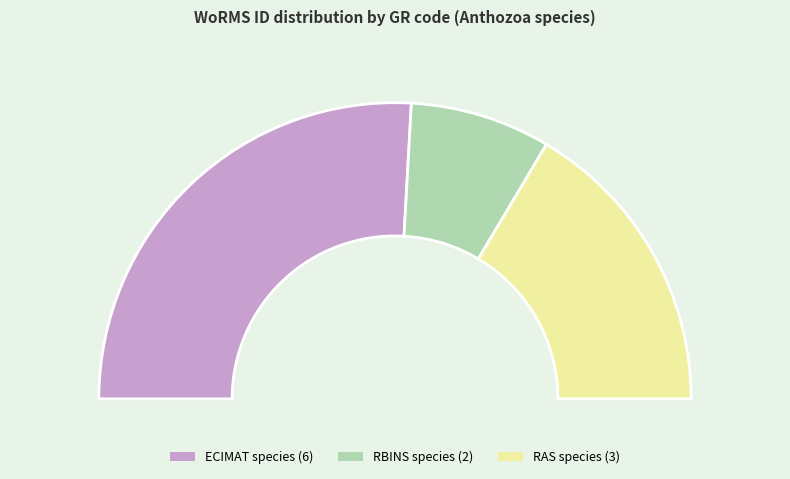

Do EMR068 and EMR067 together represent more than half of the pie?

No